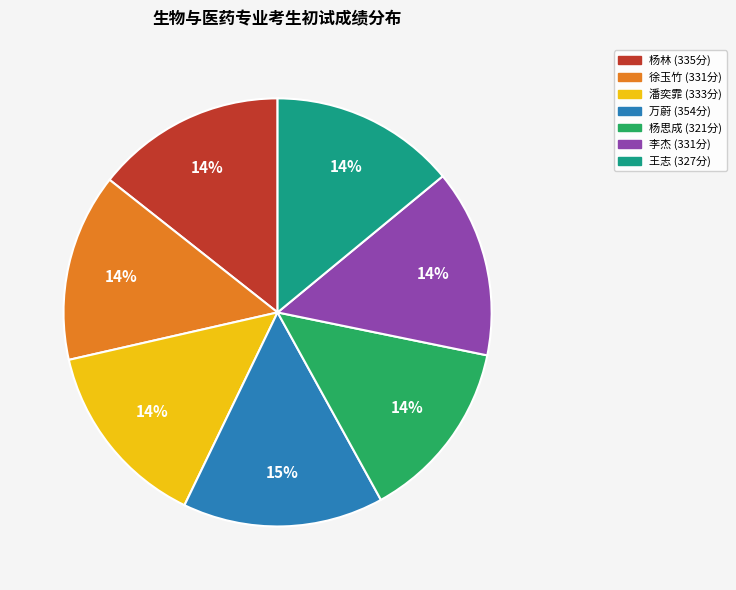

To the nearest percent, what is the average slice percentage?

14%